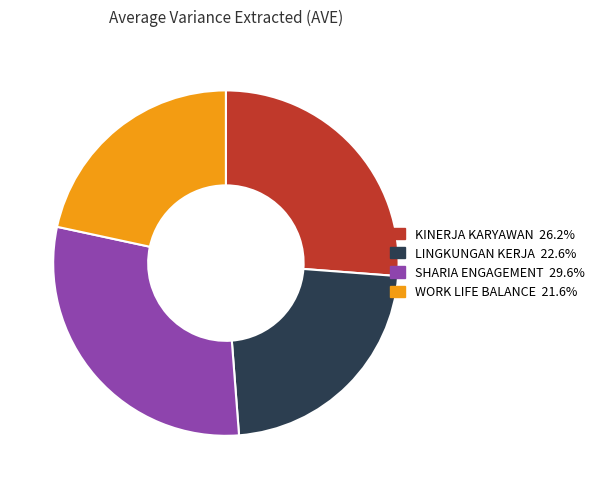

Is it true that SHARIA ENGAGEMENT is 30% of the pie?

True